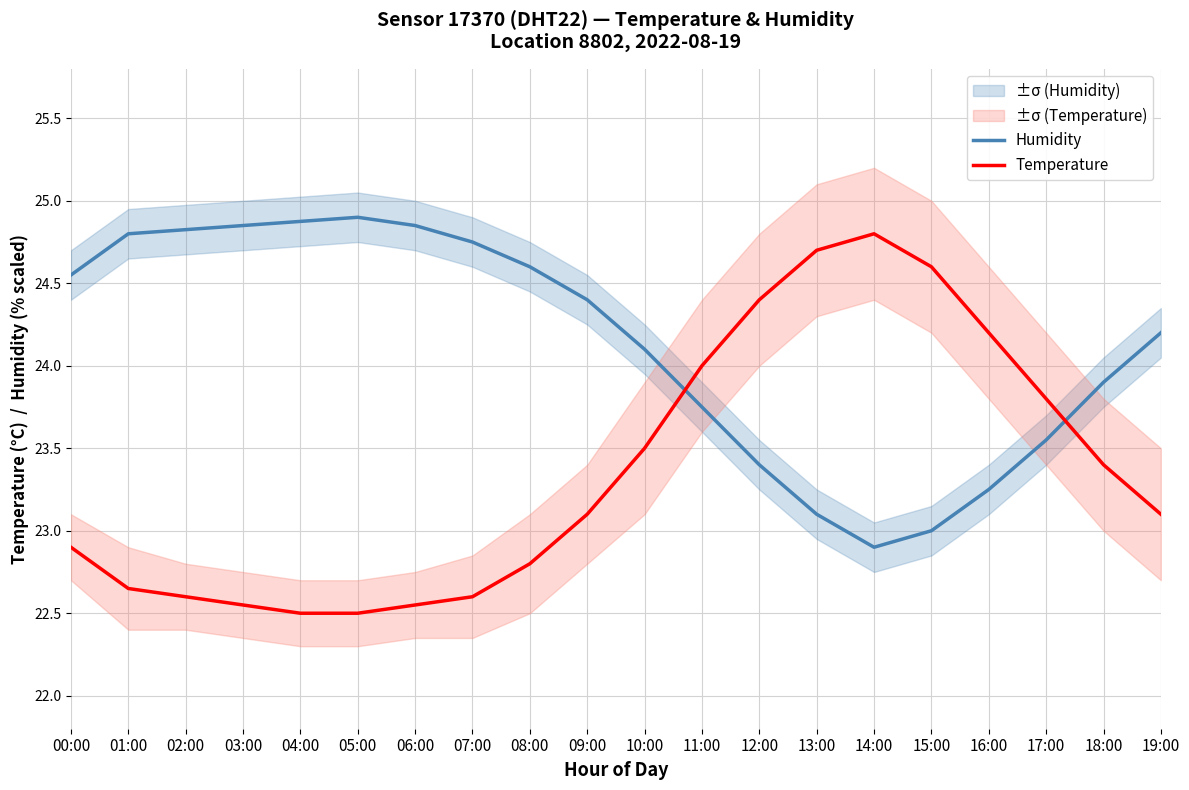

What is the greatest value displayed?

24.9